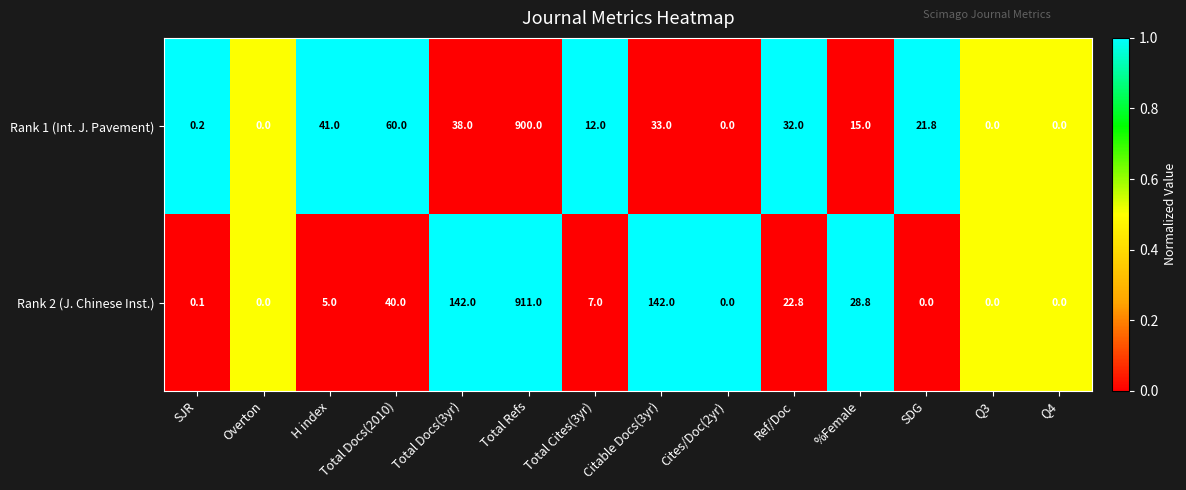

What is the difference between the second highest and second lowest values in the Rank 2 (J. Chinese Inst.) series?

142.0